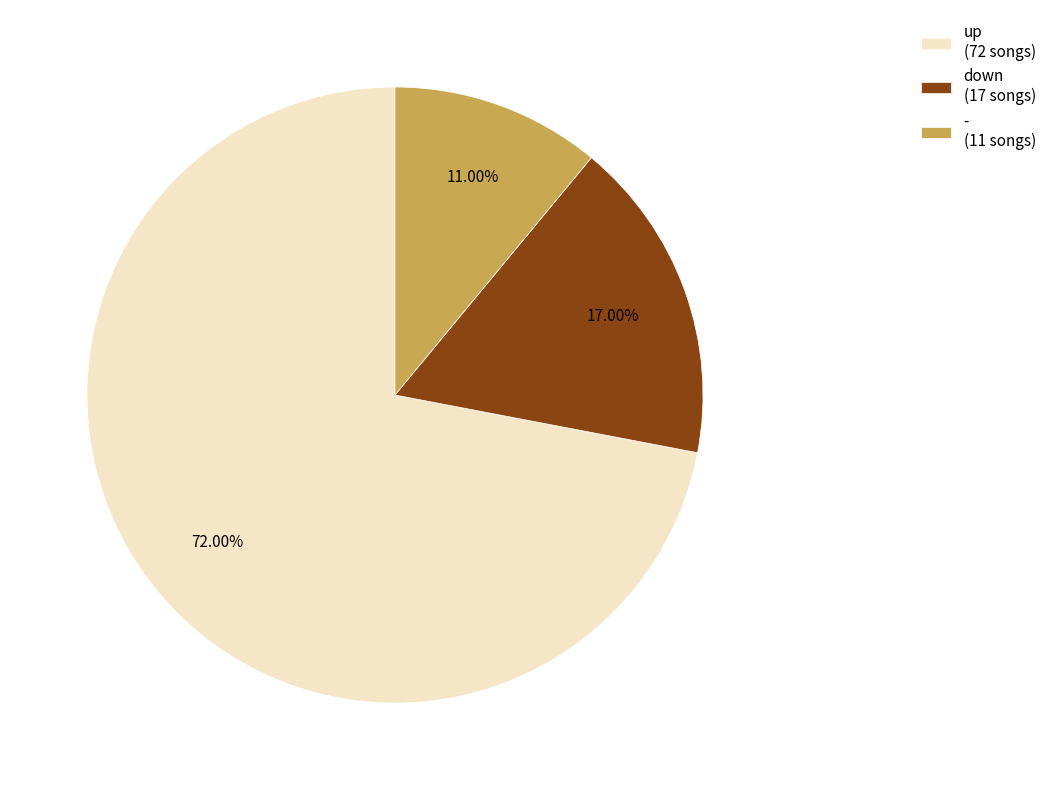

Which category has the smallest portion of the pie?

-